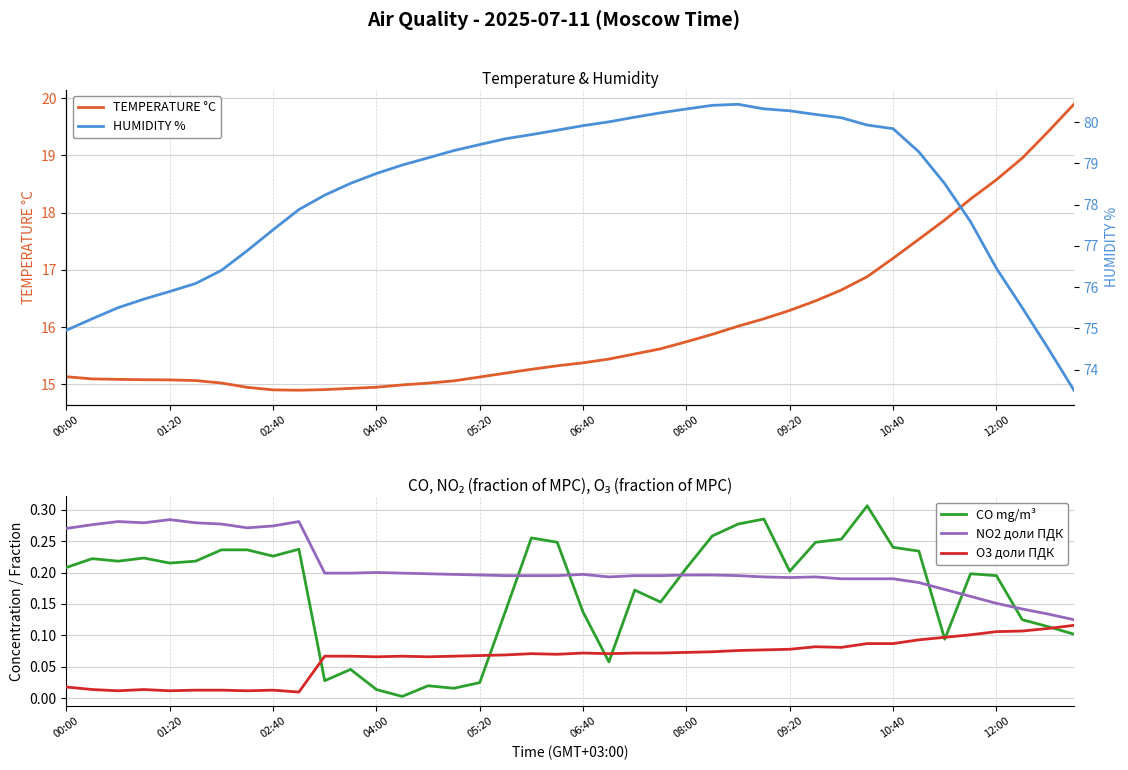

True or false: NO2 доли ПДК has a value of 0.4 at 05:20.

False